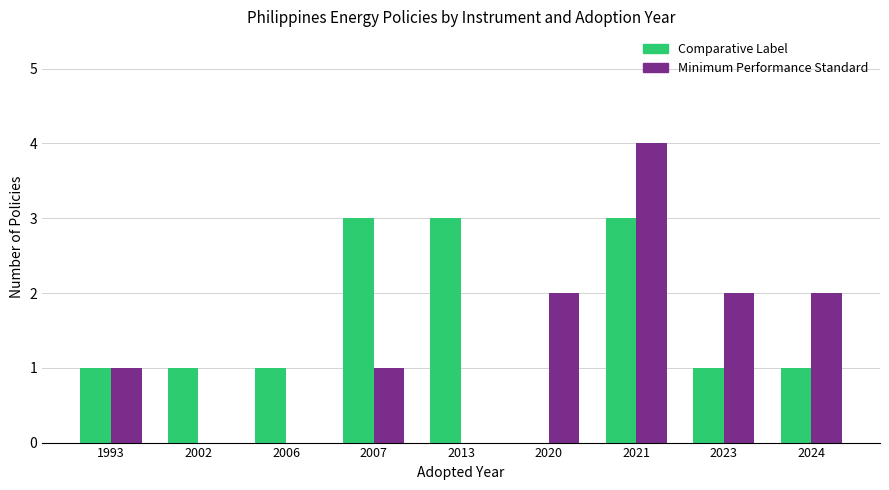

True or false: Comparative Label has a value of 3 at 2021.

True